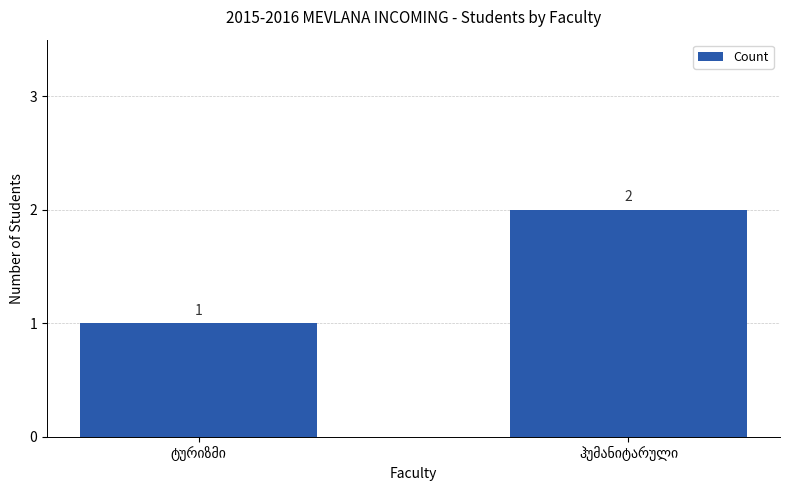

What is the sum of all values?

3